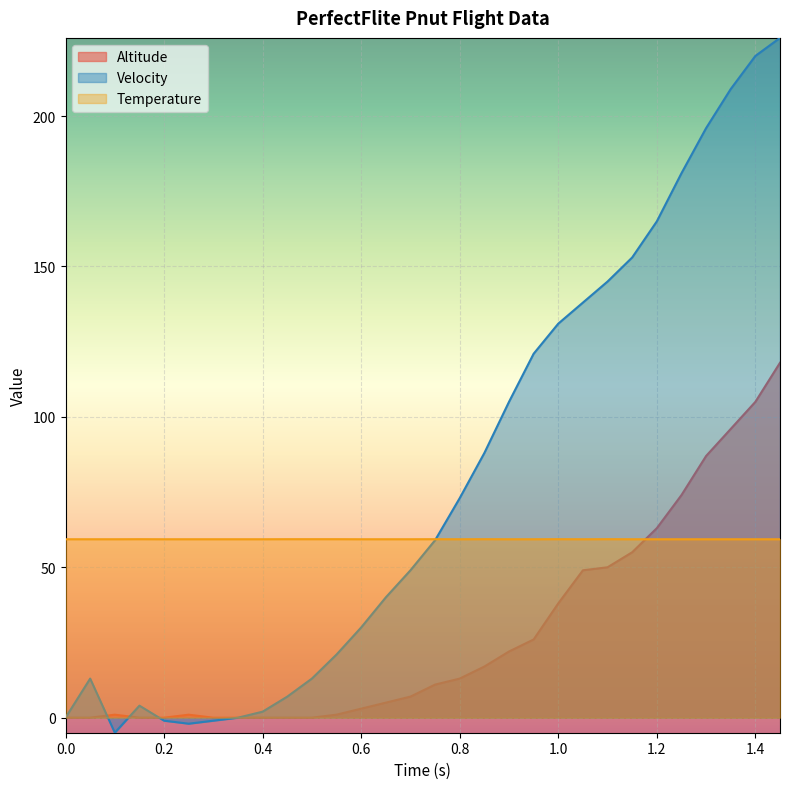

How many values in Velocity are below zero?

4